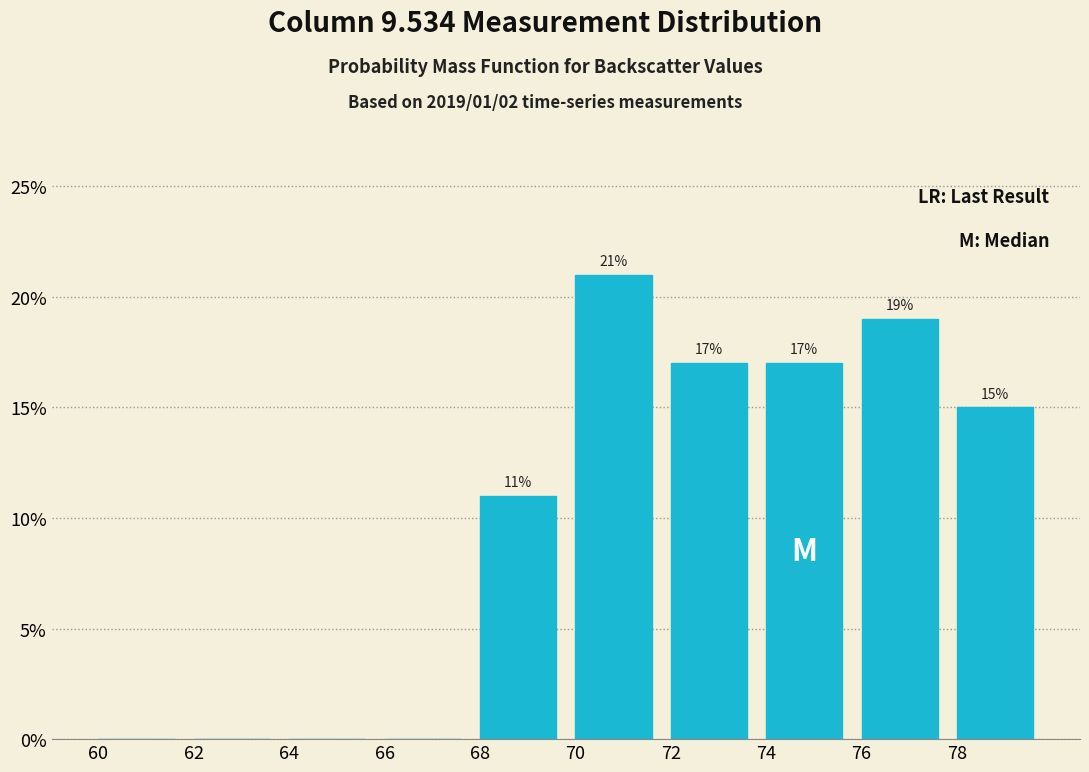

Reading left to right, transcribe all the data shown in this chart.

60=0	62=0	64=0	66=0	68=11	70=21	72=17	74=17	76=19	78=15